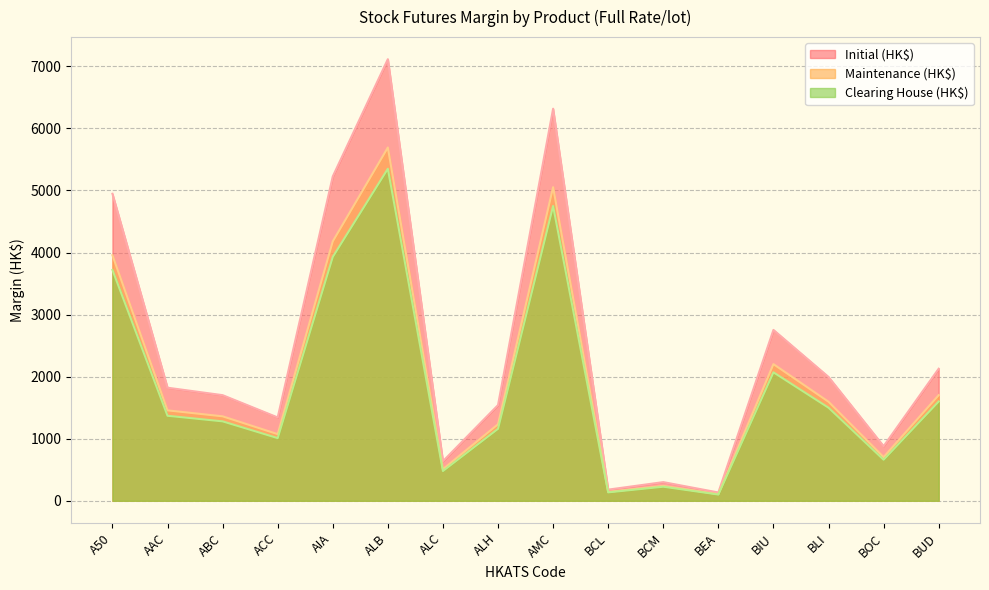

Which series has the largest total across all categories?

Initial (HK$)